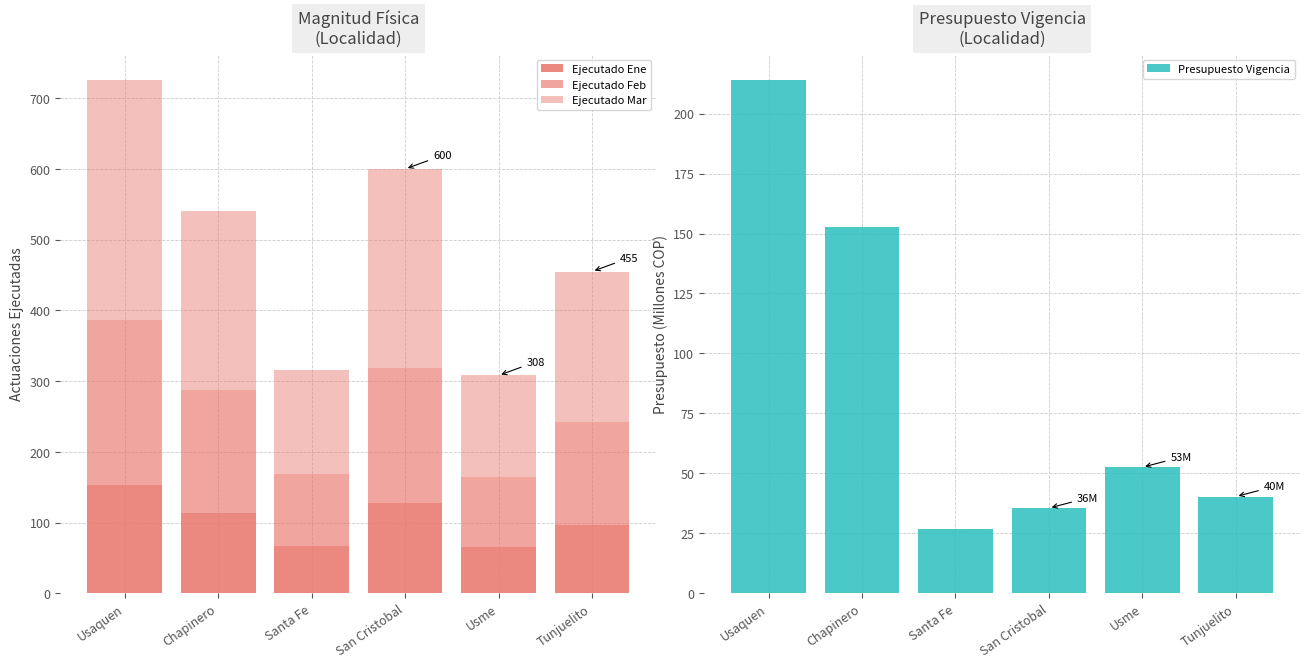

What is the smallest value displayed?

26.6